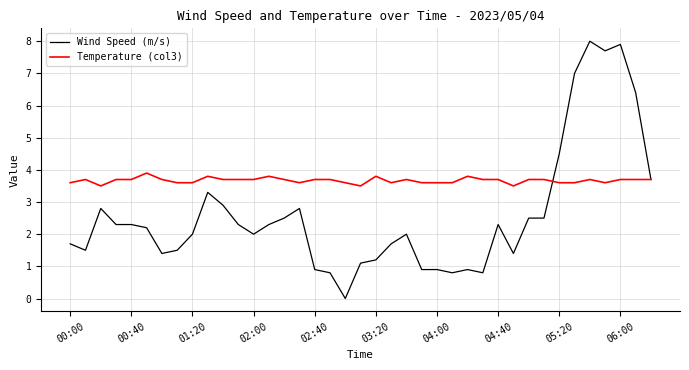

Which series has the largest total across all categories?

Temperature (col3)